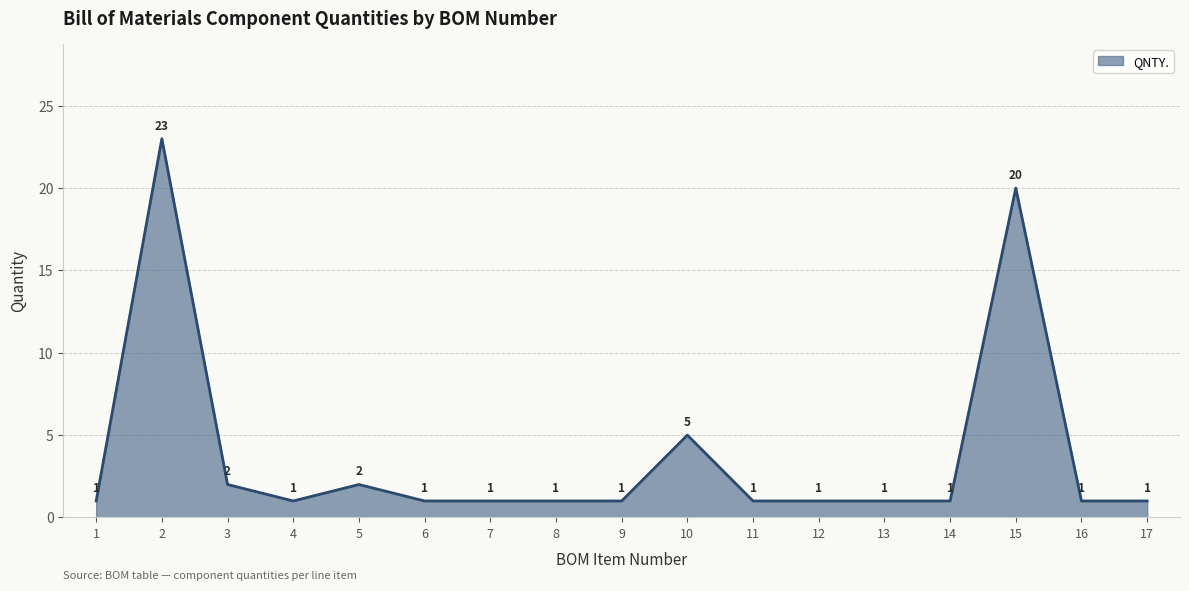

What is the difference between the values at 14 and 2?

22